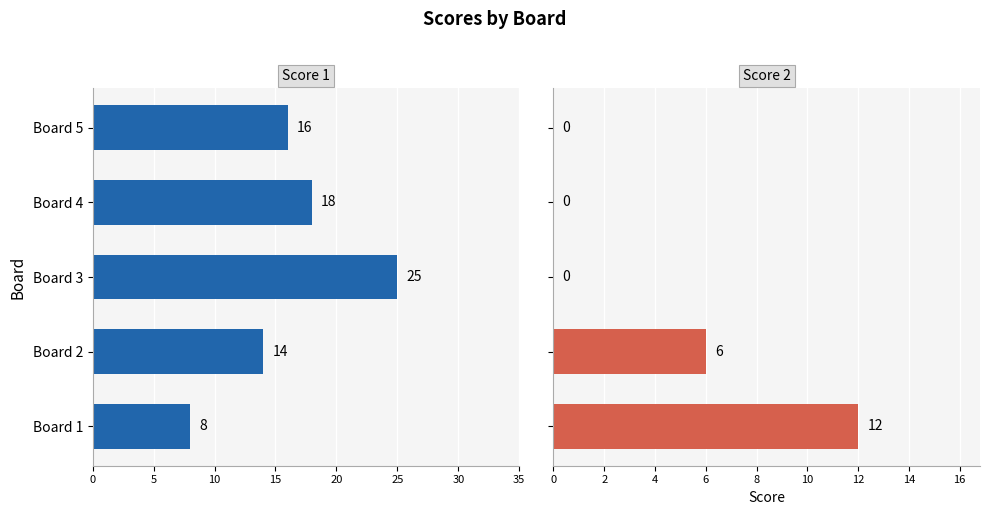

What is the difference between the maximum and second lowest values in the Score 2 series?

12